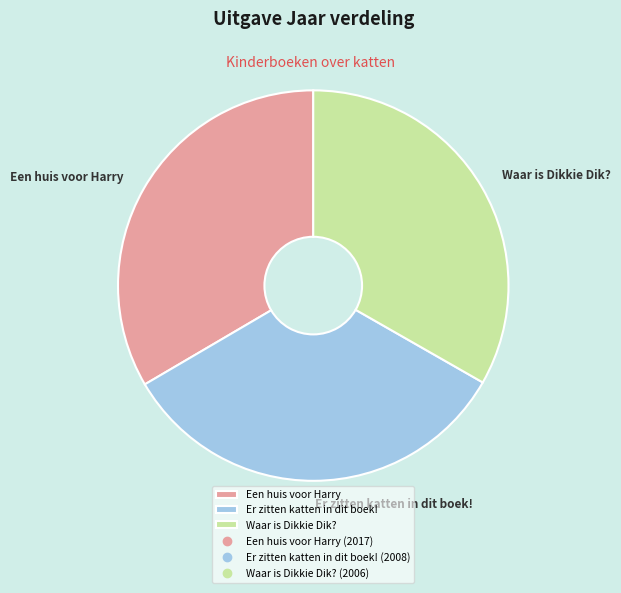

Approximately how many times larger is the value at Waar is Dikkie Dik? compared to Er zitten katten in dit boek!?

1.0